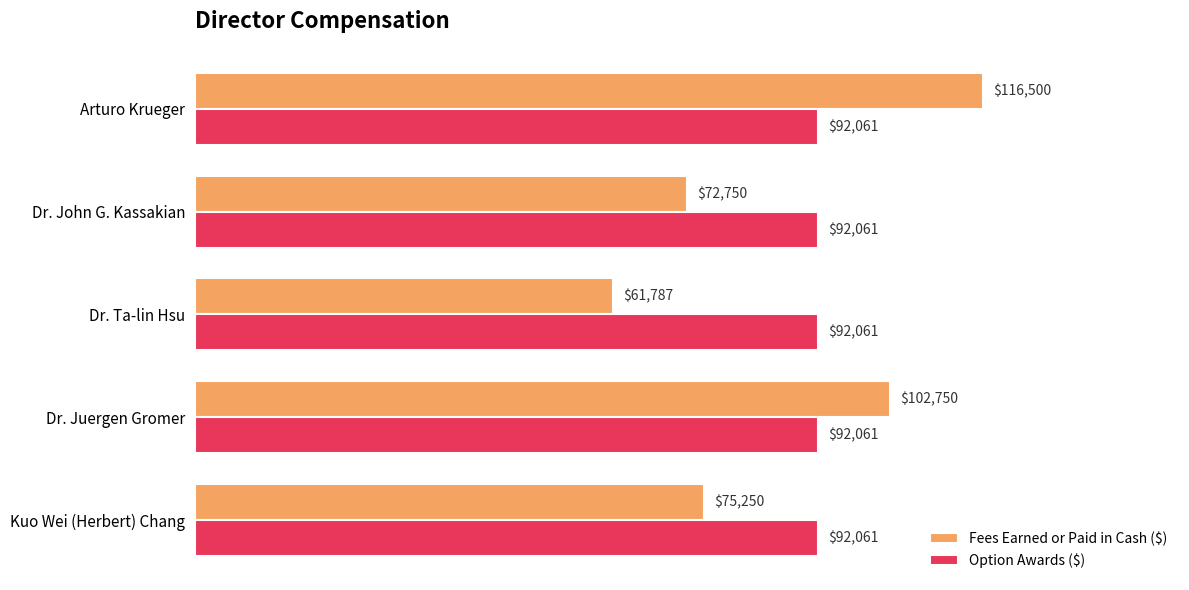

Where is Fees Earned or Paid in Cash ($) nearest to the value 89143?

Dr. Juergen Gromer